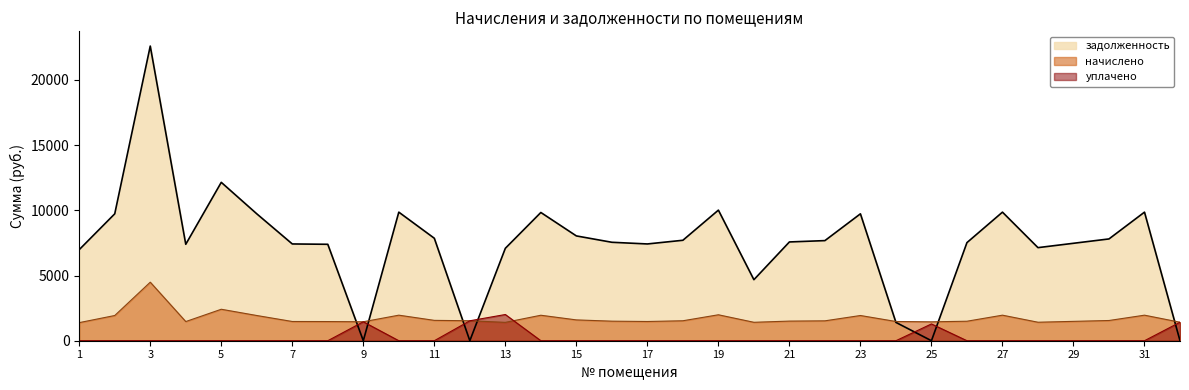

How many categories are shown in the chart?

32